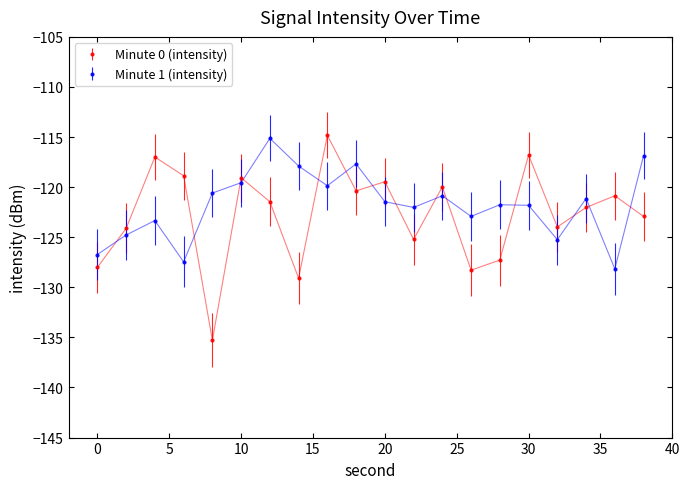

What is the average value of the Minute 1 (intensity) series?

-121.8